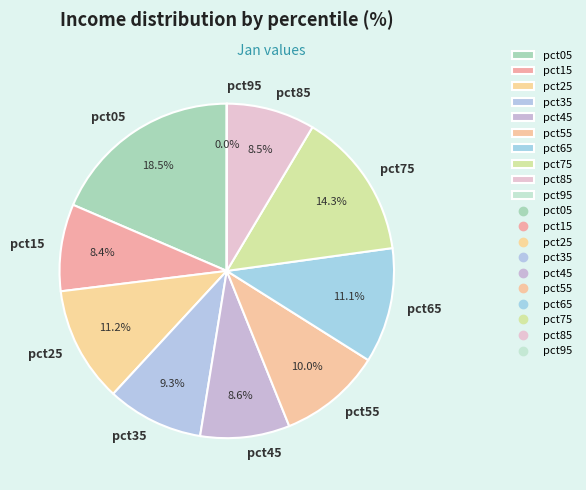

The pct45 slice represents 1% of the pie. True or false?

False